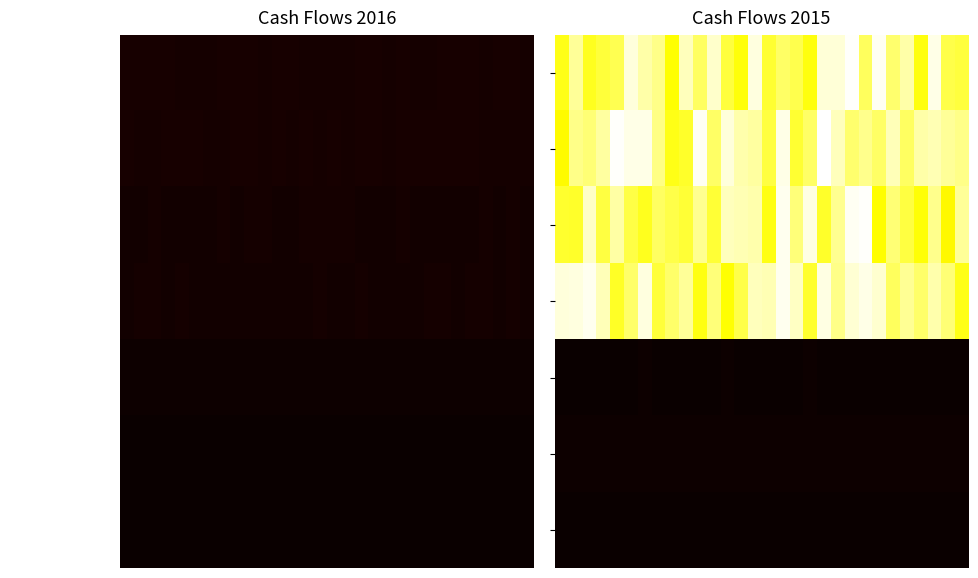

What is the greatest value displayed?

9335.0